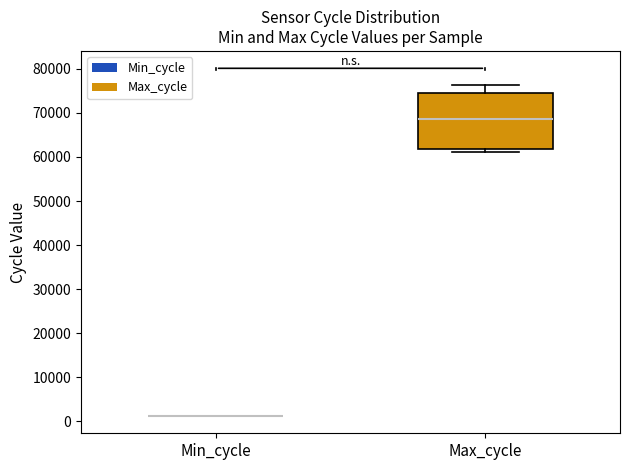

Reading left to right, transcribe this box plot: for each box, give where its median line is, the range the box spans, and where its two whiskers end, as read against the y-axis. The values are not printed on the chart, so give them approximately, as read against the axis.

Min_cycle: box collapsed to a line at 1000, whiskers 1000 to 1000
Max_cycle: median 69000, box 62000 to 75000, whiskers 61000 to 76000